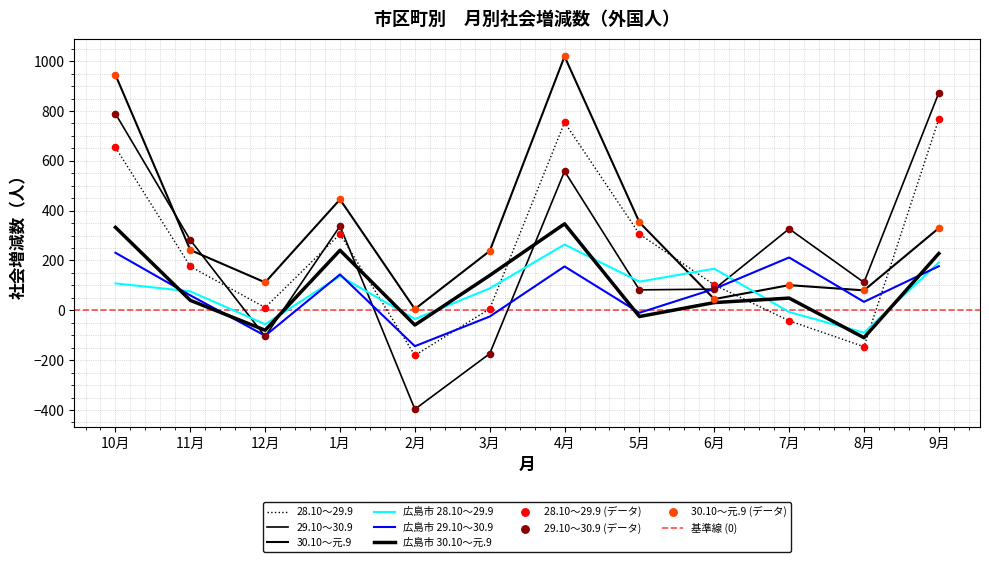

At how many categories does at least one series exceed -37?

12